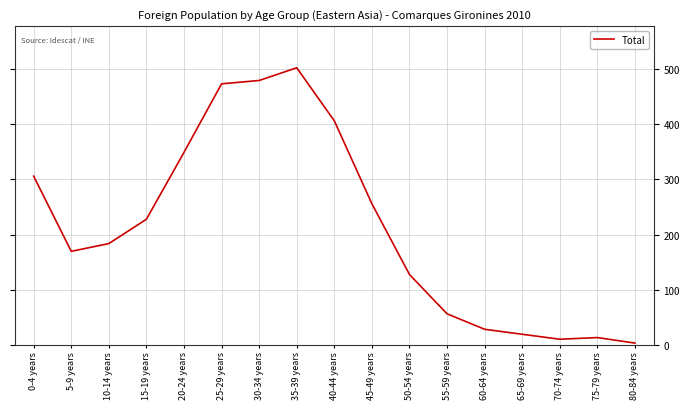

What is the difference between the second highest and second lowest values?

468